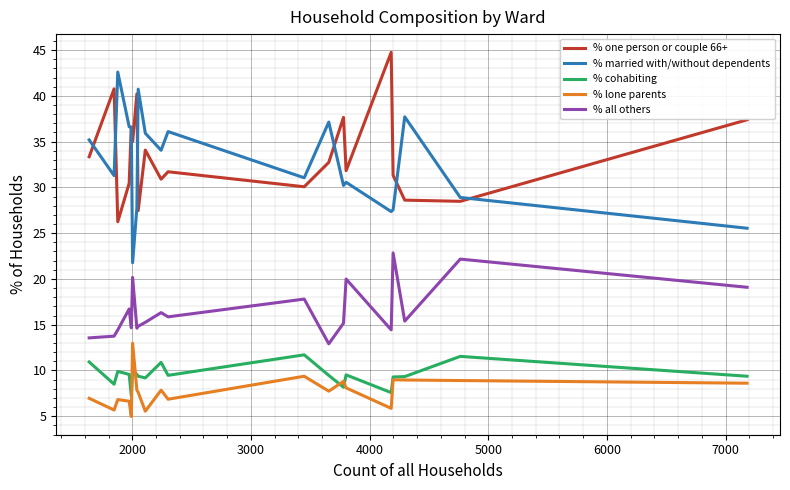

How many lines are shown in the chart?

5